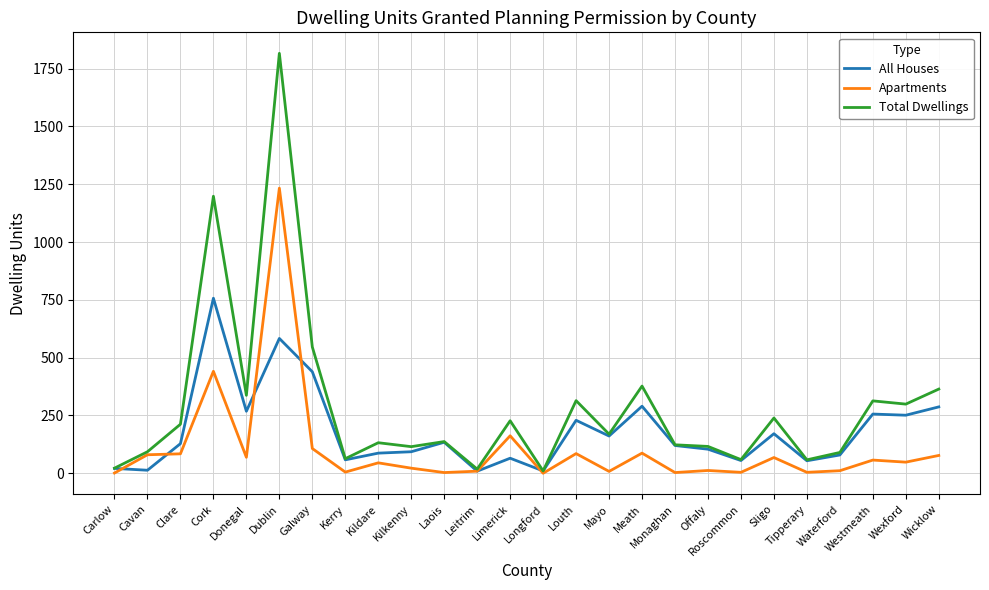

At how many categories does at least one series exceed 1647?

1